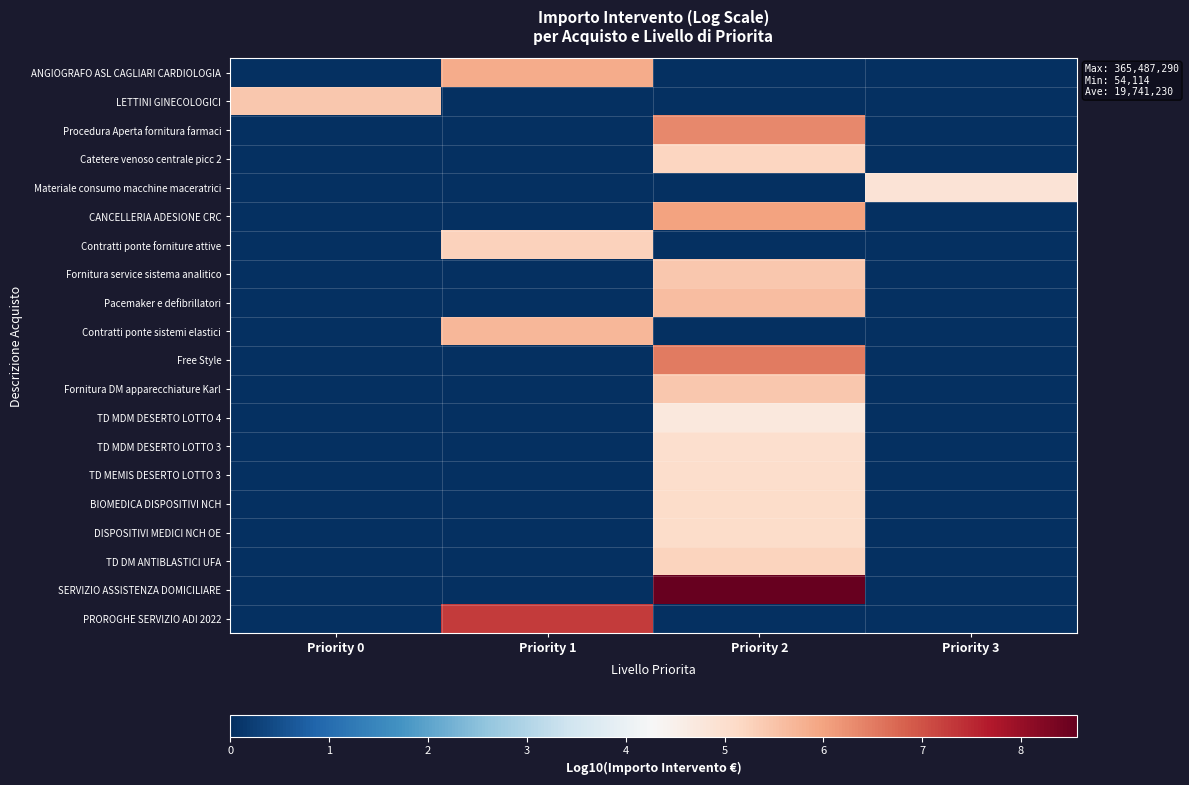

Rank the series by their maximum value, from highest to lowest.

SERVIZIO ASSISTENZA DOMICILIARE, PROROGHE SERVIZIO ADI 2022, Free Style, Procedura Aperta fornitura farmaci, CANCELLERIA ADESIONE CRC, ANGIOGRAFO ASL CAGLIARI CARDIOLOGIA, Contratti ponte sistemi elastici, Pacemaker e defibrillatori, Fornitura DM apparecchiature Karl, LETTINI GINECOLOGICI, Fornitura service sistema analitico, Contratti ponte forniture attive, TD DM ANTIBLASTICI UFA, Catetere venoso centrale picc 2, BIOMEDICA DISPOSITIVI NCH, DISPOSITIVI MEDICI NCH OE, TD MEMIS DESERTO LOTTO 3, TD MDM DESERTO LOTTO 3, Materiale consumo macchine maceratrici, TD MDM DESERTO LOTTO 4